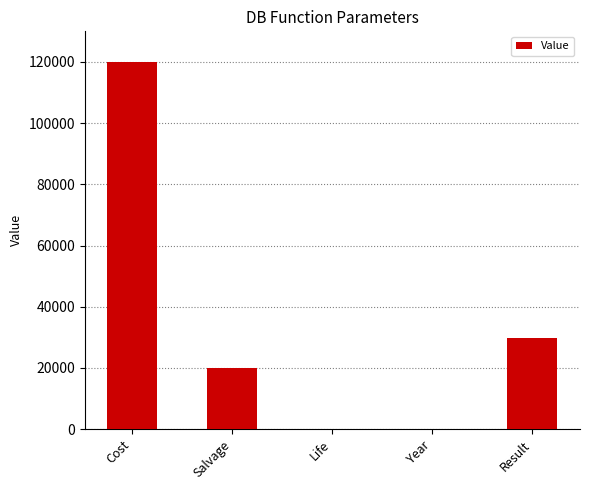

How many categories are shown in the chart?

5